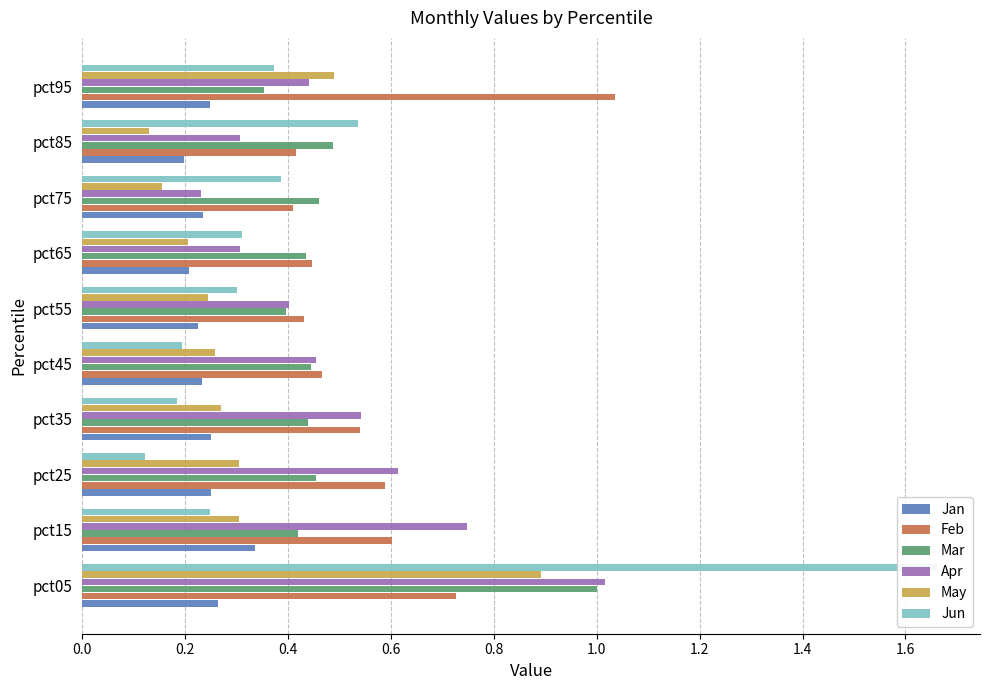

What is the highest value of the Apr series?

1.0